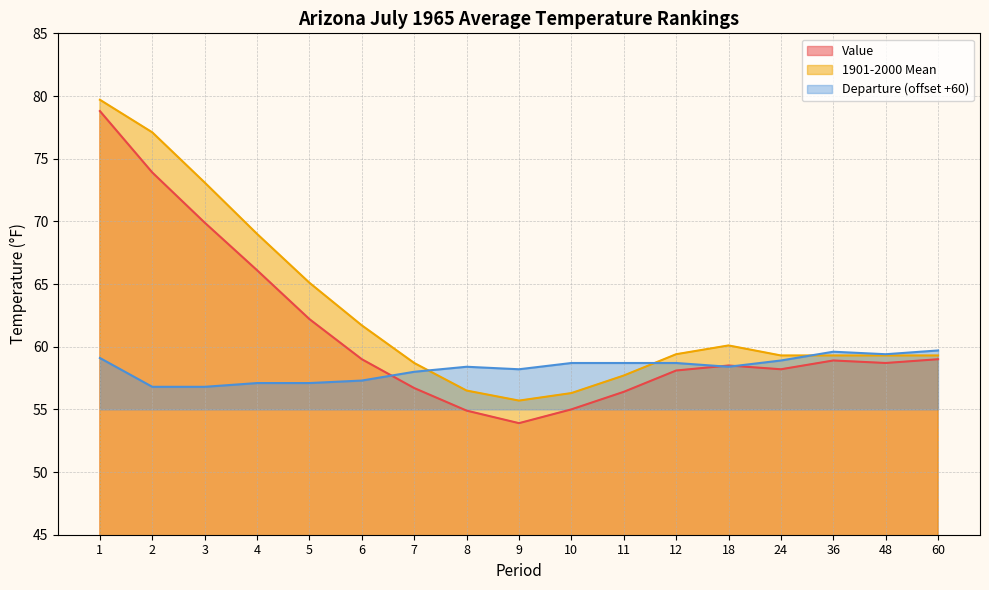

At which category does Departure reach its first local valley?

9